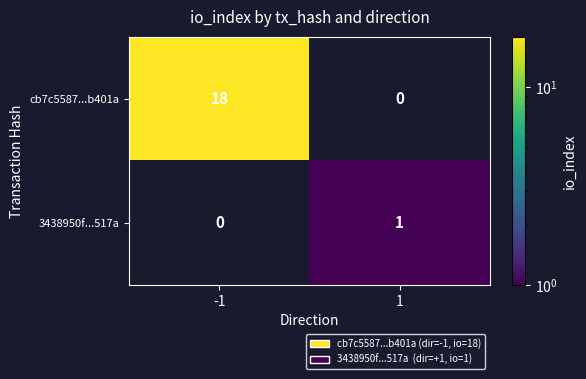

Between -1 and 1, which series saw the biggest shift?

cb7c5587...b401a